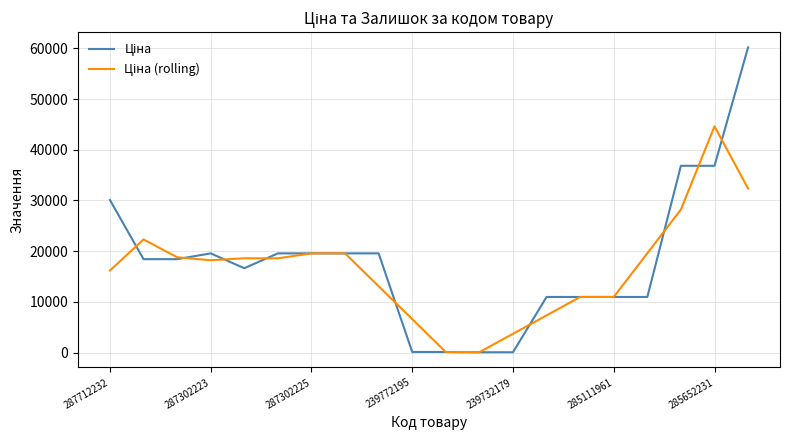

Is this an area chart (filled region under the line)?

No